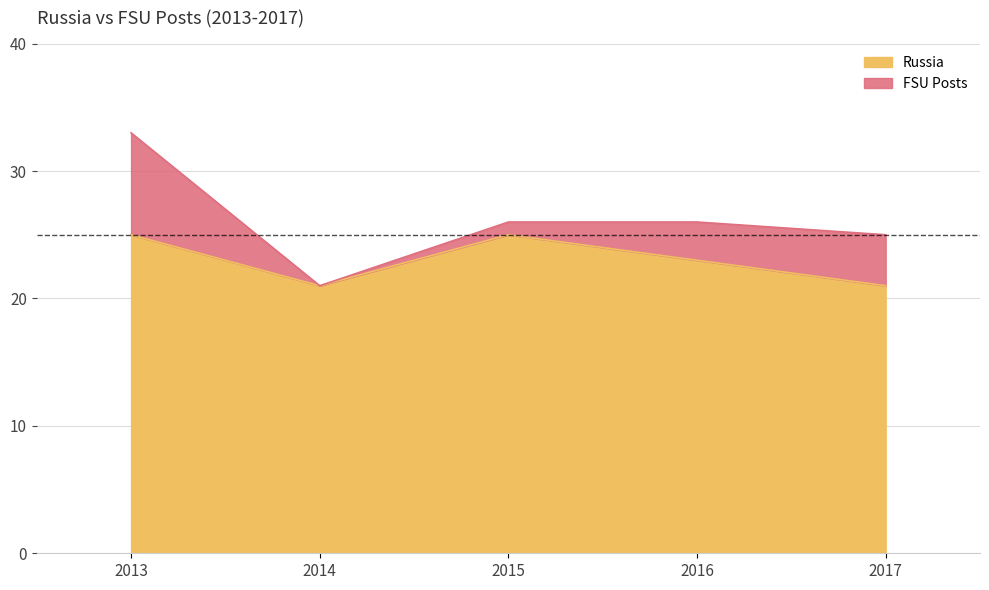

What is the spread (max minus min) of values at 2015?

1